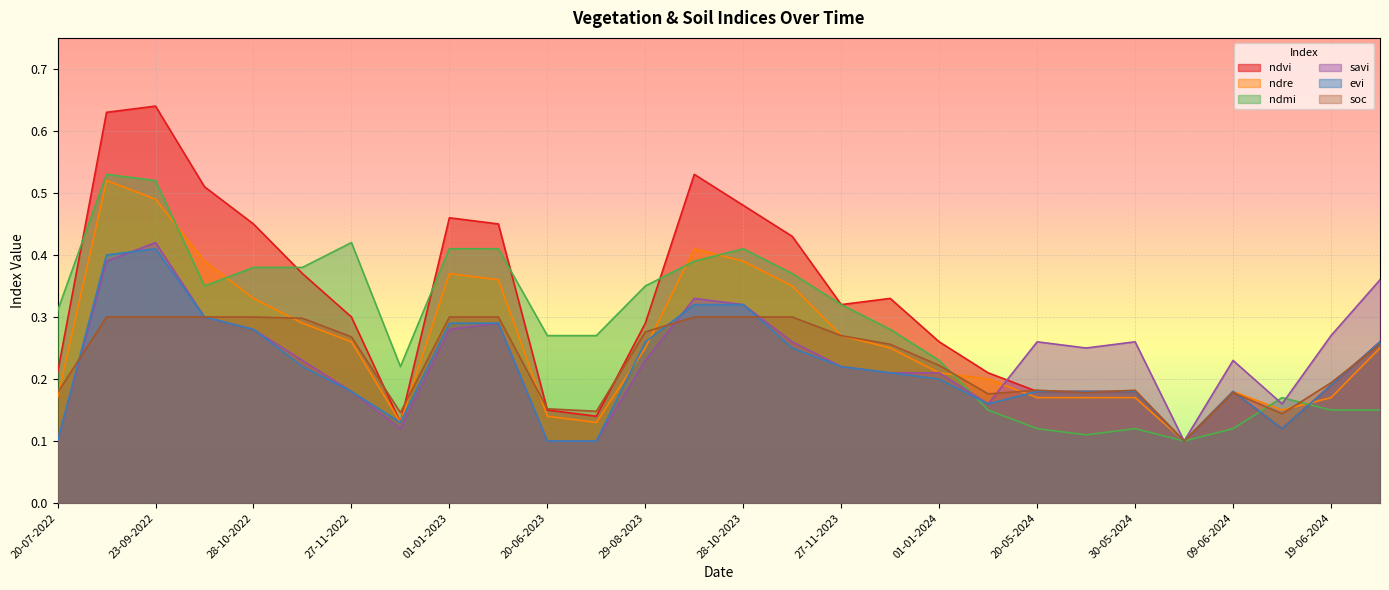

What is the spread (max minus min) of values at 12-11-2022?

0.2